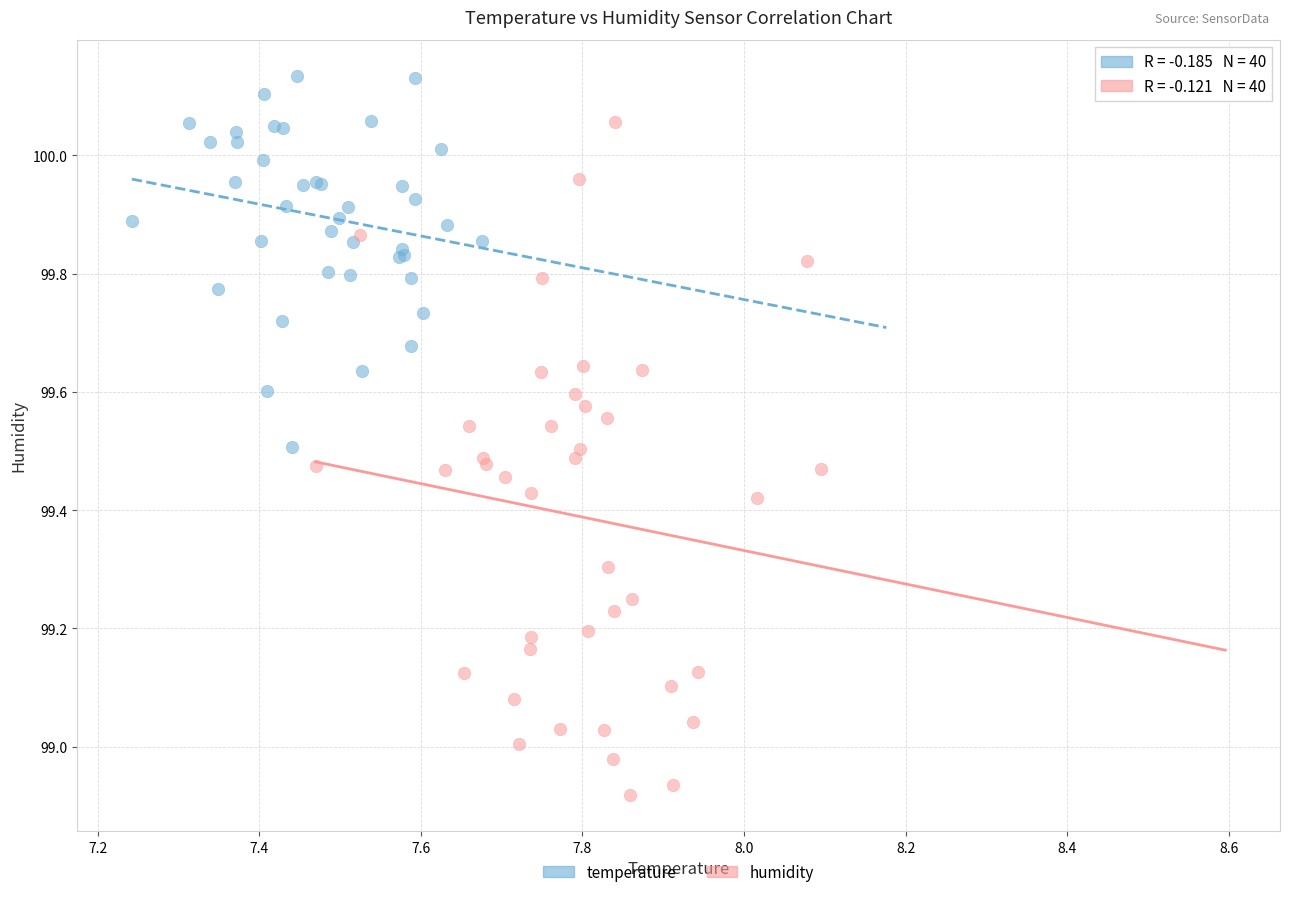

Which series reaches the maximum Y coordinate?

temperature